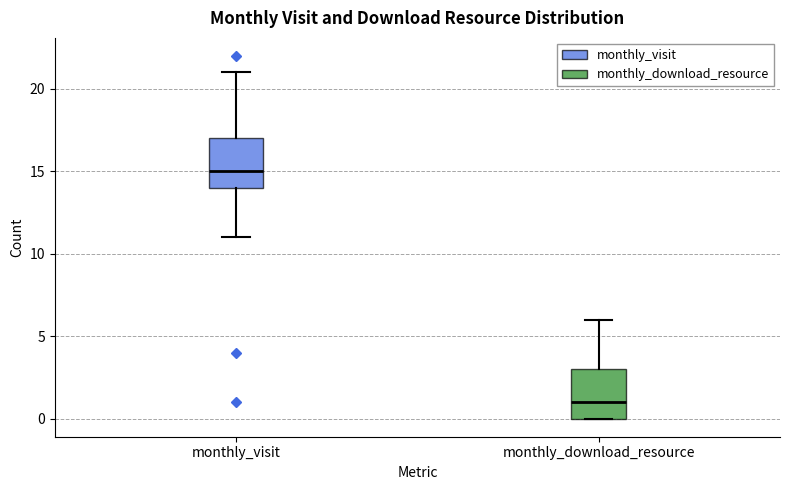

Which box's median line is the lowest?

monthly_download_resource